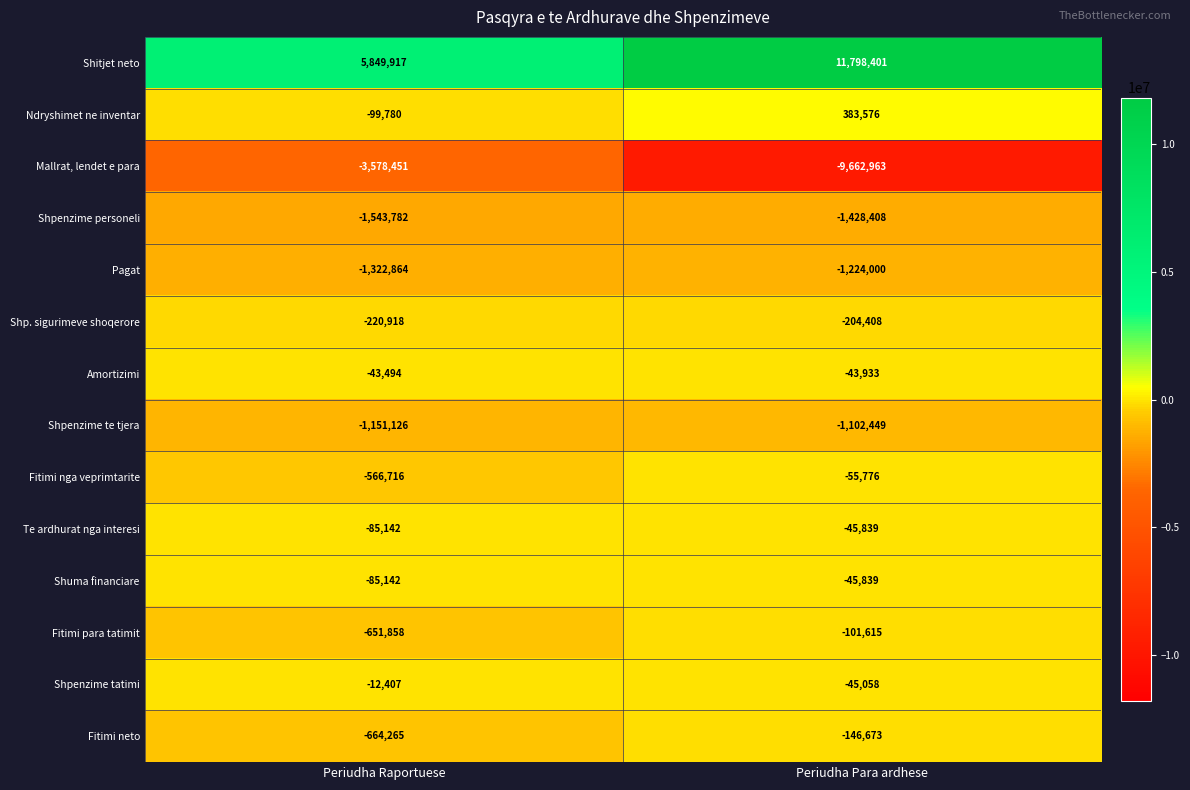

Reading right to left, list all the values displayed in this chart.

Shitjet neto: Periudha Para ardhese=11798401	Periudha Raportuese=5849917
Ndryshimet ne inventar: Periudha Para ardhese=383576	Periudha Raportuese=-99780
Mallrat, lendet e para: Periudha Para ardhese=-9662963	Periudha Raportuese=-3578451
Shpenzime personeli: Periudha Para ardhese=-1428408	Periudha Raportuese=-1543782
Pagat: Periudha Para ardhese=-1224000	Periudha Raportuese=-1322864
Shp. sigurimeve shoqerore: Periudha Para ardhese=-204408	Periudha Raportuese=-220918
Amortizimi: Periudha Para ardhese=-43933	Periudha Raportuese=-43494
Shpenzime te tjera: Periudha Para ardhese=-1102449	Periudha Raportuese=-1151126
Fitimi nga veprimtarite: Periudha Para ardhese=-55776	Periudha Raportuese=-566716
Te ardhurat nga interesi: Periudha Para ardhese=-45839	Periudha Raportuese=-85142
Shuma financiare: Periudha Para ardhese=-45839	Periudha Raportuese=-85142
Fitimi para tatimit: Periudha Para ardhese=-101615	Periudha Raportuese=-651858
Shpenzime tatimi: Periudha Para ardhese=-45058	Periudha Raportuese=-12407
Fitimi neto: Periudha Para ardhese=-146673	Periudha Raportuese=-664265